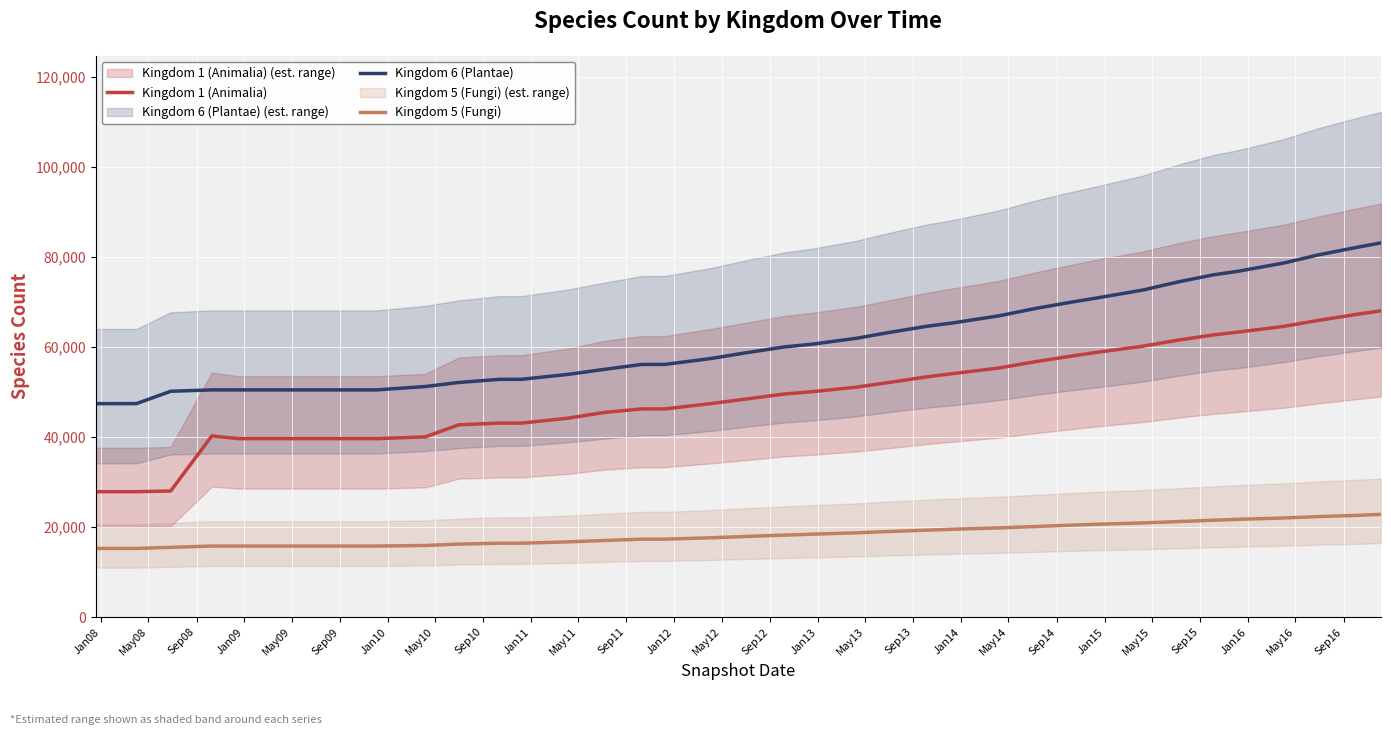

How many categories are shown in the chart?

37